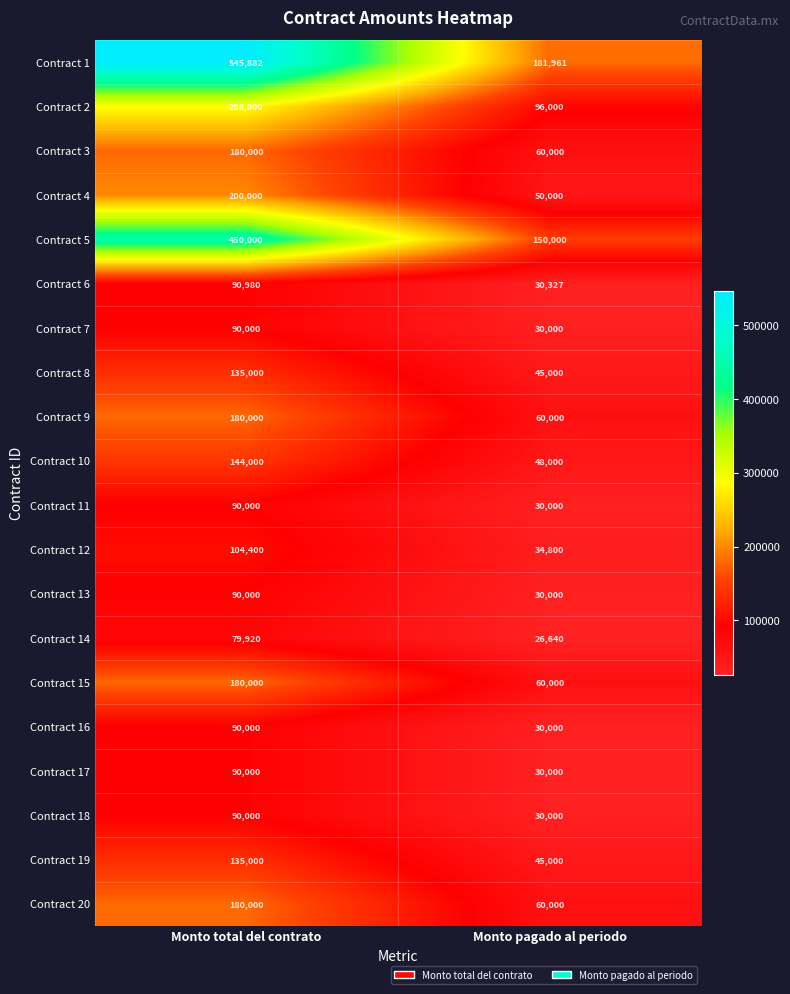

At which category does the chart reach its peak across all series?

Monto total del contrato